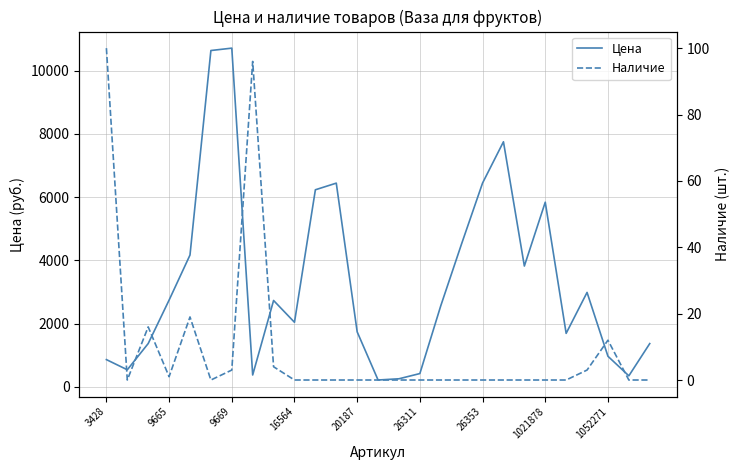

What is the highest value of the Цена series?

10713